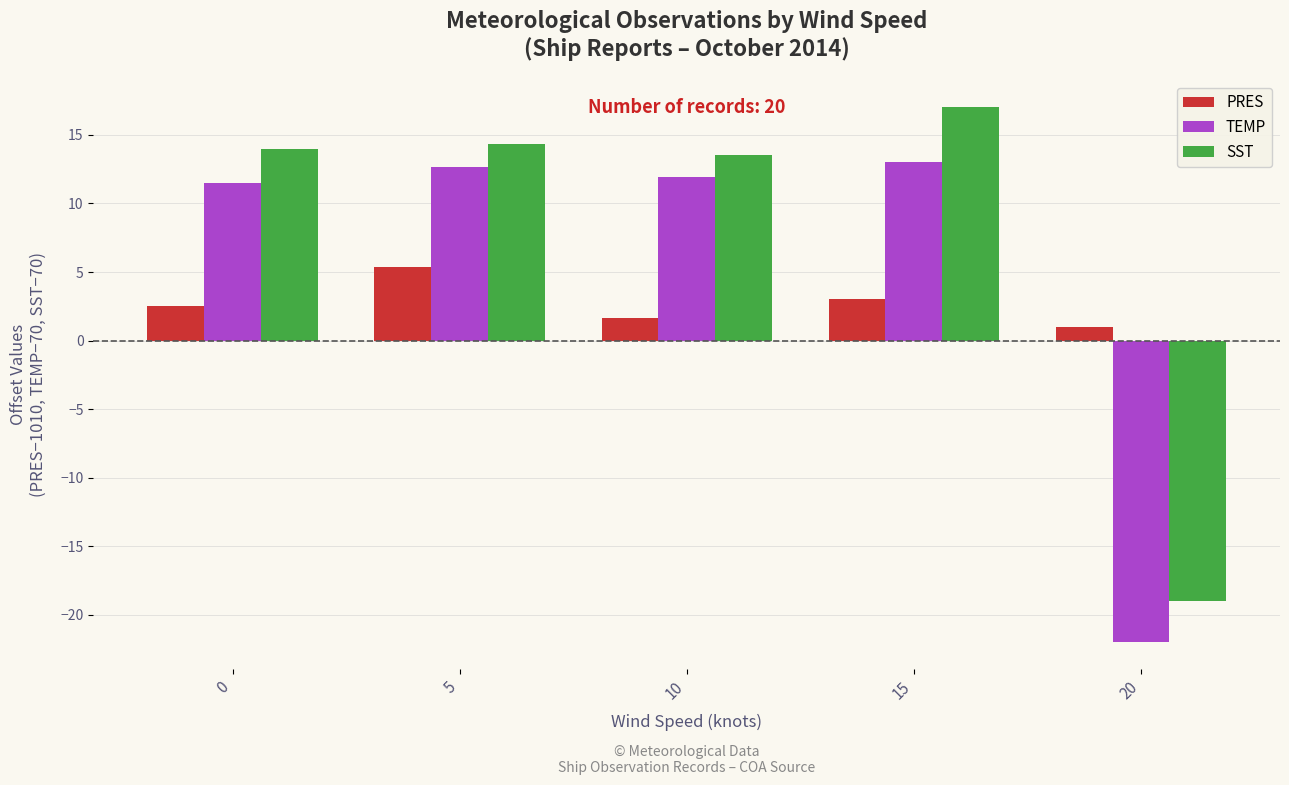

How many bars are there in each group?

3